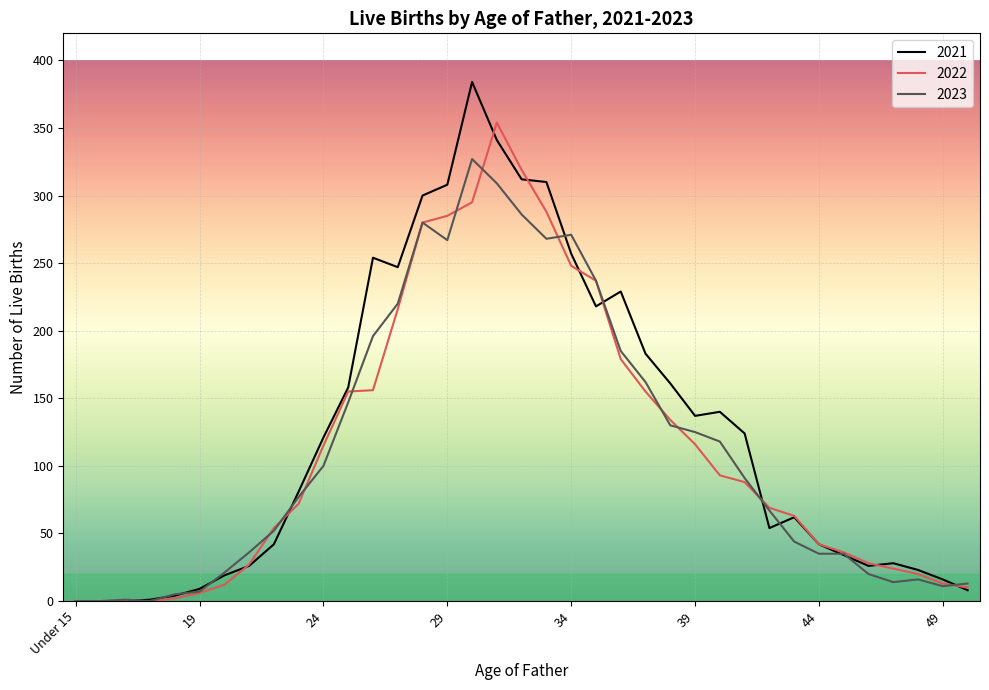

Rank the series by their maximum value, from lowest to highest.

2023, 2022, 2021